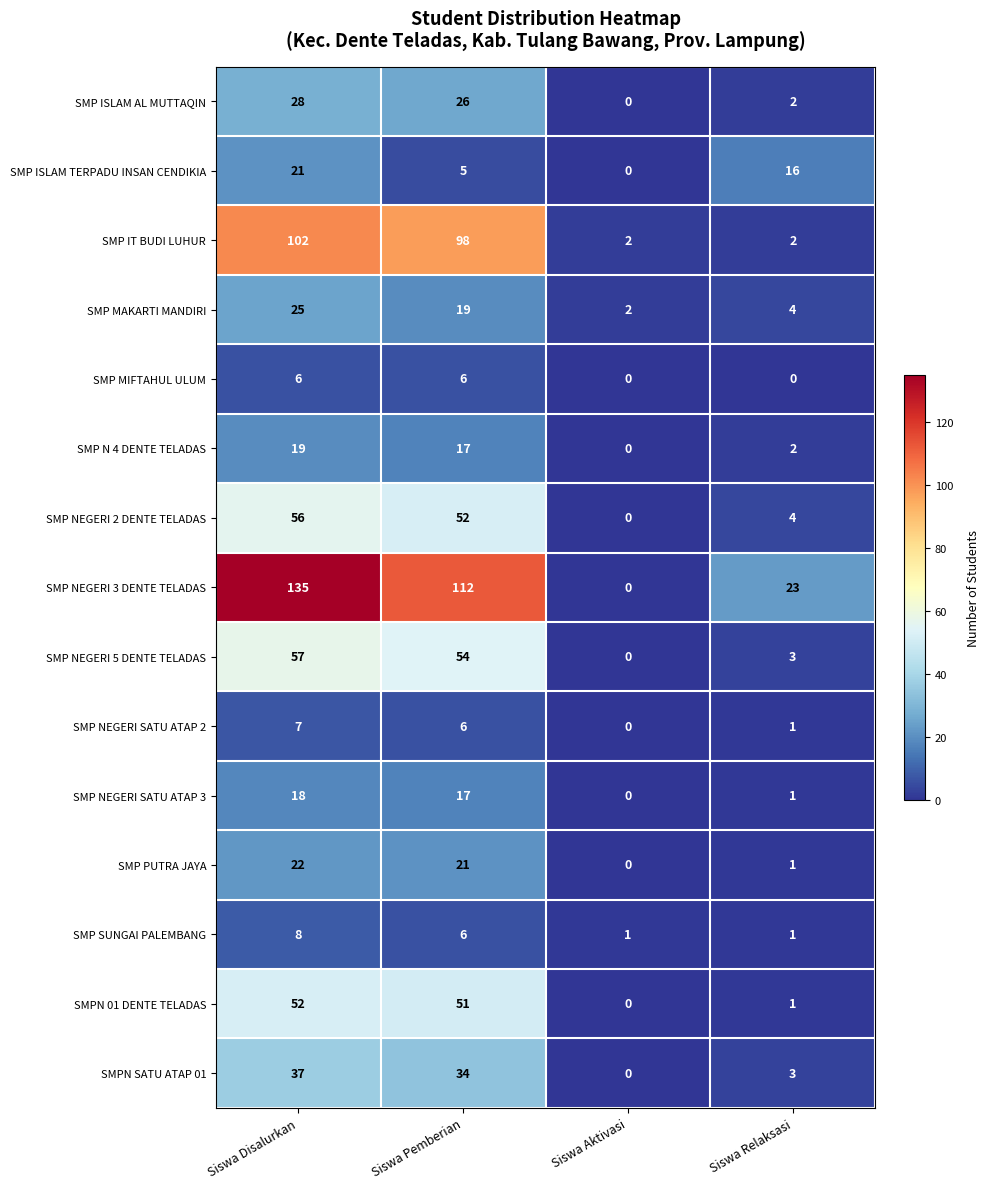

At which category is the sum across all series the highest?

Siswa Disalurkan